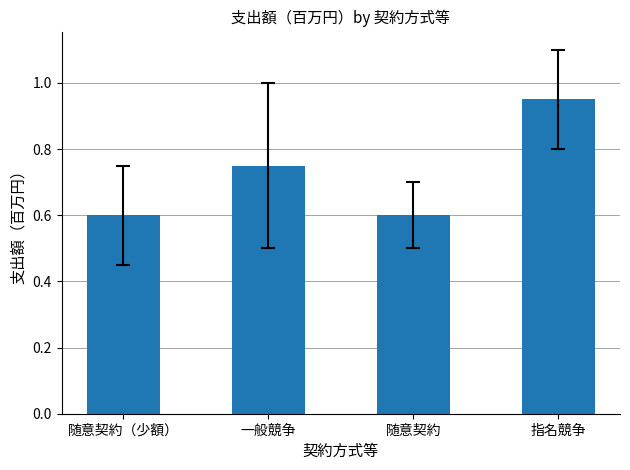

What is the average value?

0.7